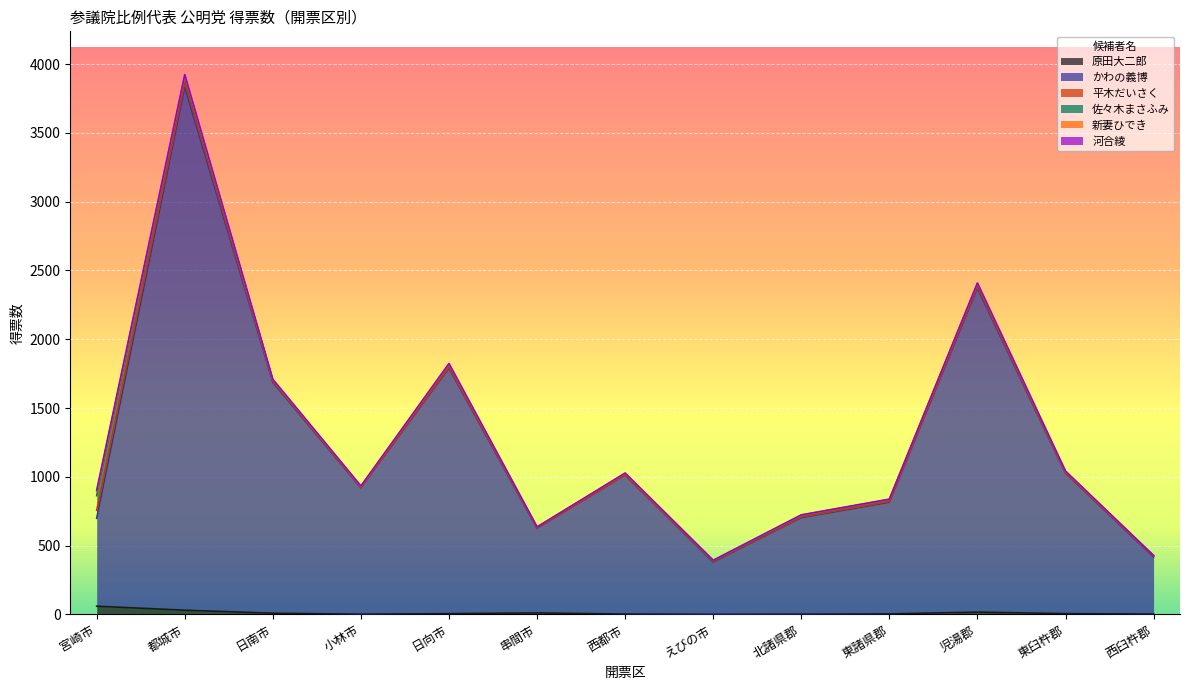

What position from the left is 小林市?

4